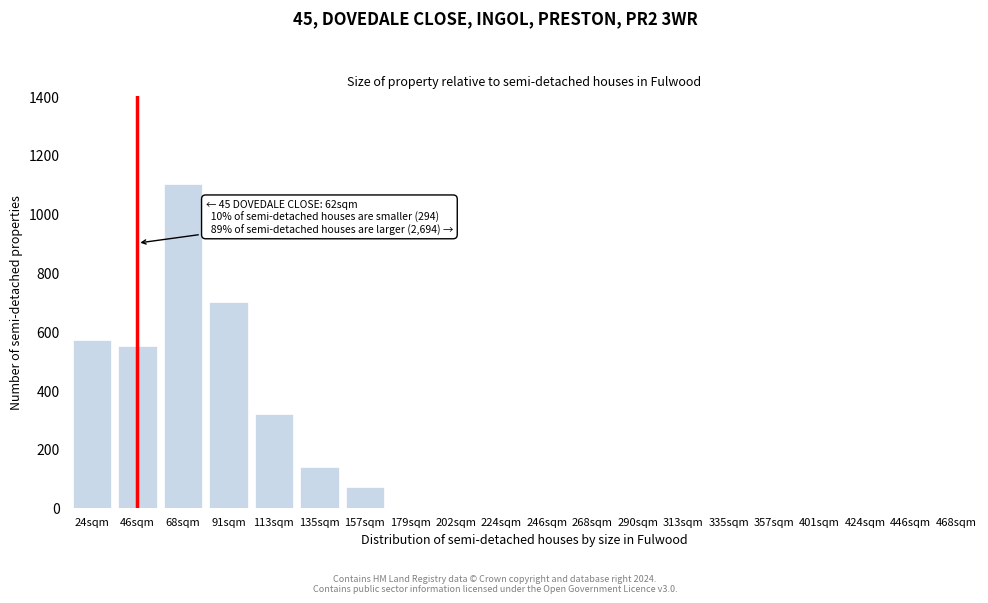

Reading left to right, extract all data points from this chart.

24sqm=570	46sqm=550	68sqm=1100	91sqm=700	113sqm=320	135sqm=140	157sqm=70	179sqm=0	202sqm=0	224sqm=0	246sqm=0	268sqm=0	290sqm=0	313sqm=0	335sqm=0	357sqm=0	401sqm=0	424sqm=0	446sqm=0	468sqm=0